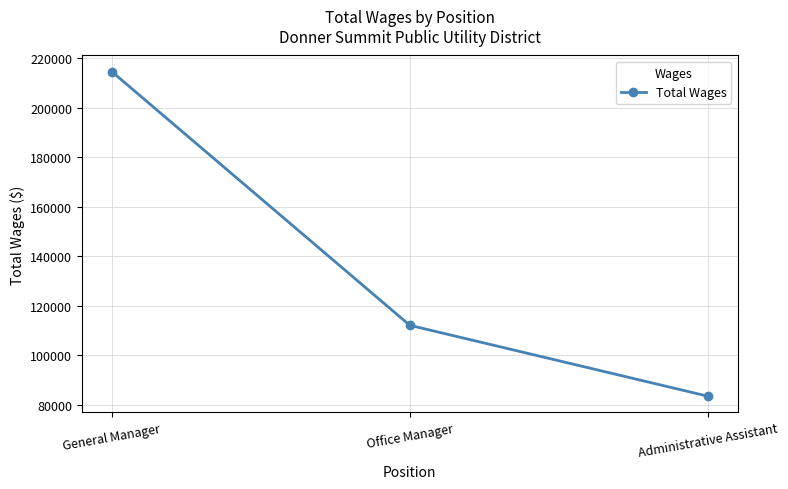

True or false: the data shows 112082 at Office Manager.

True